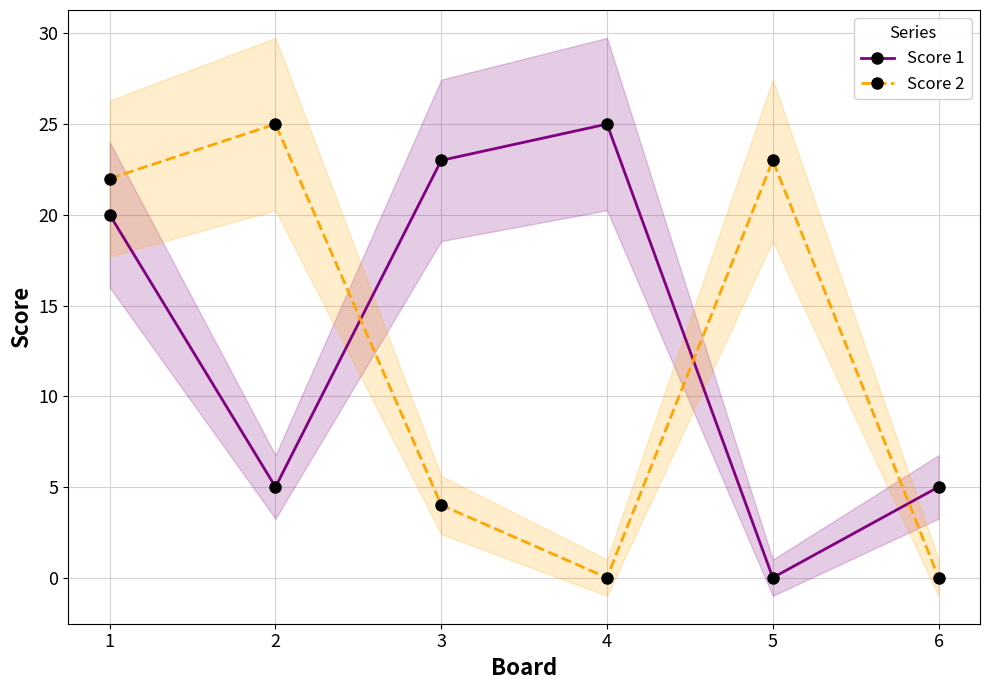

What is the difference between the highest and lowest values at 1?

2